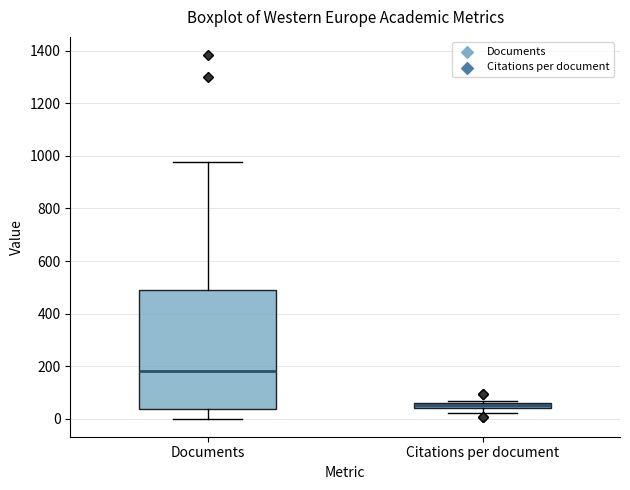

Which box has the highest median line?

Documents